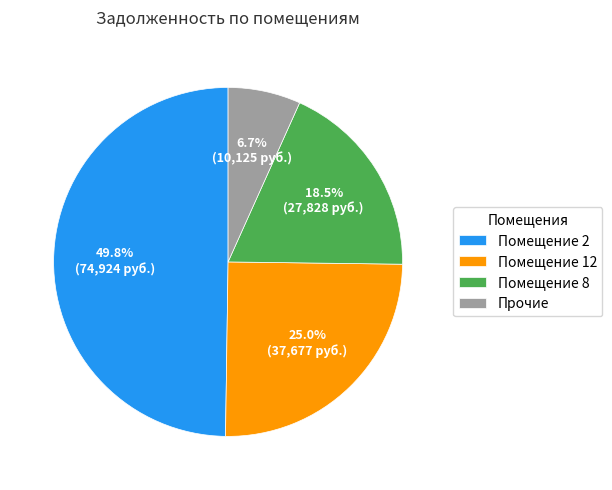

What is the smallest slice in the pie chart?

Прочие